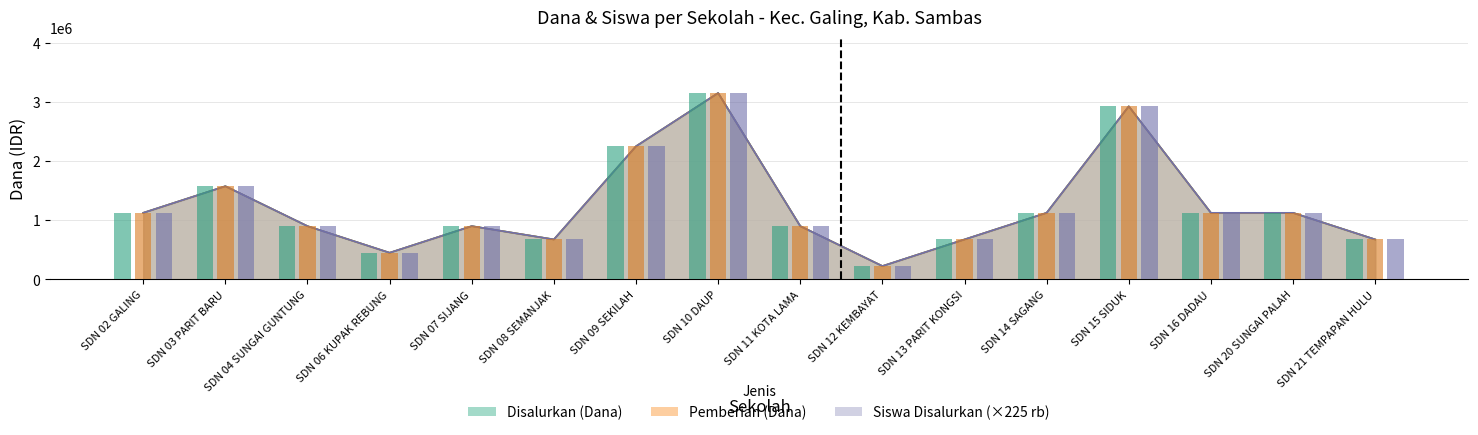

What is the smallest value displayed?

225000